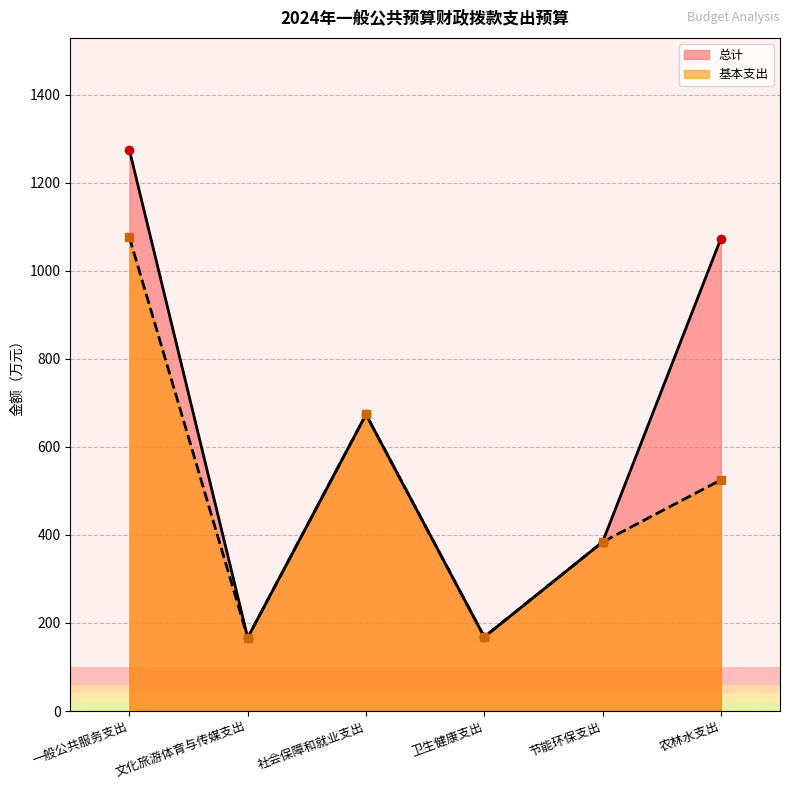

How many interior local valleys does the 基本支出 series have?

2